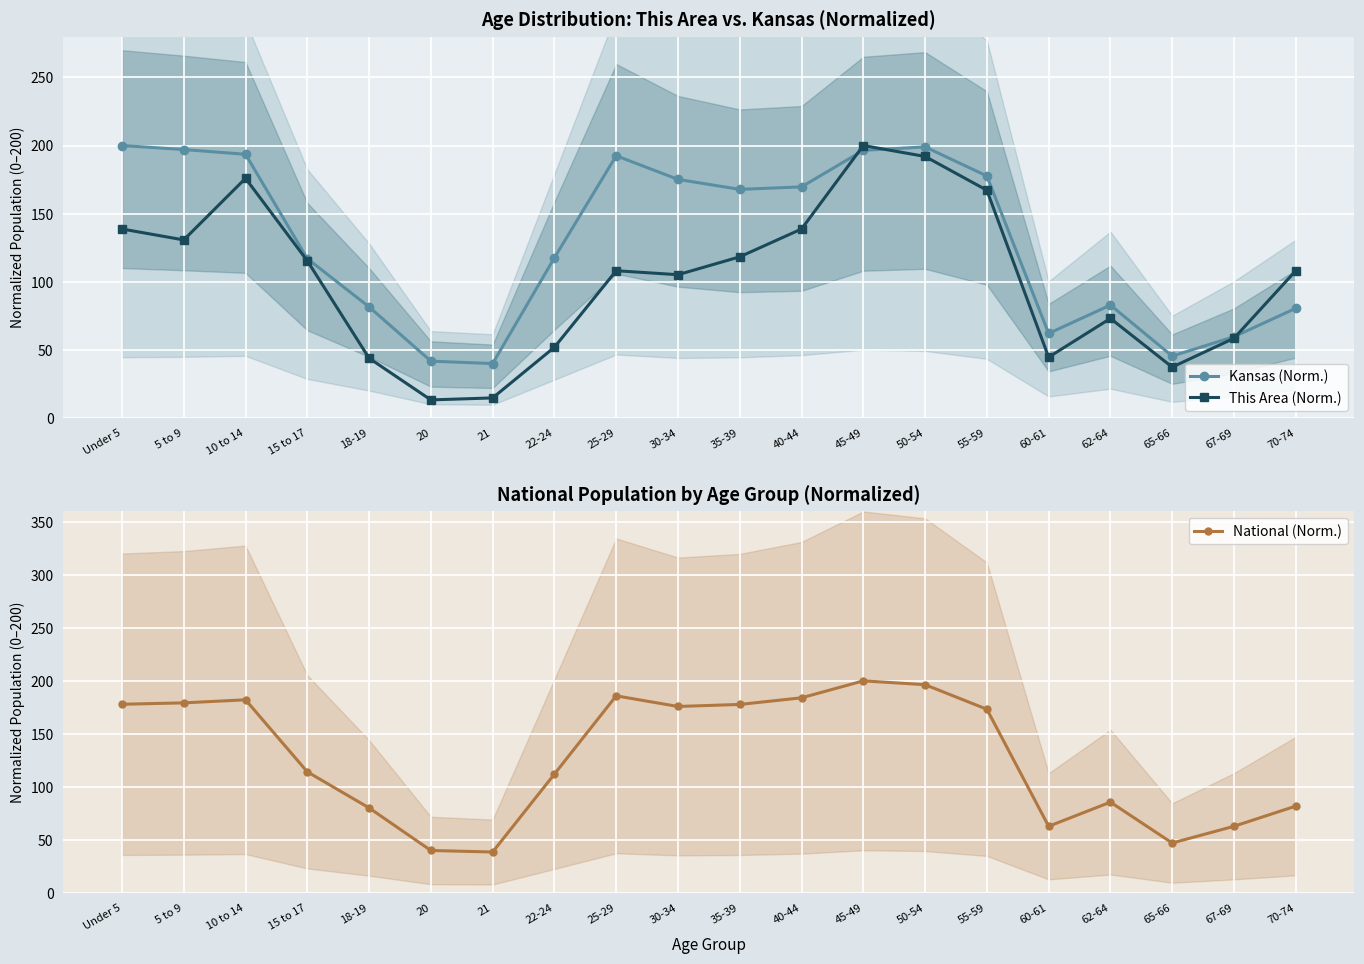

Between 70-74 and 21, which is larger?

70-74